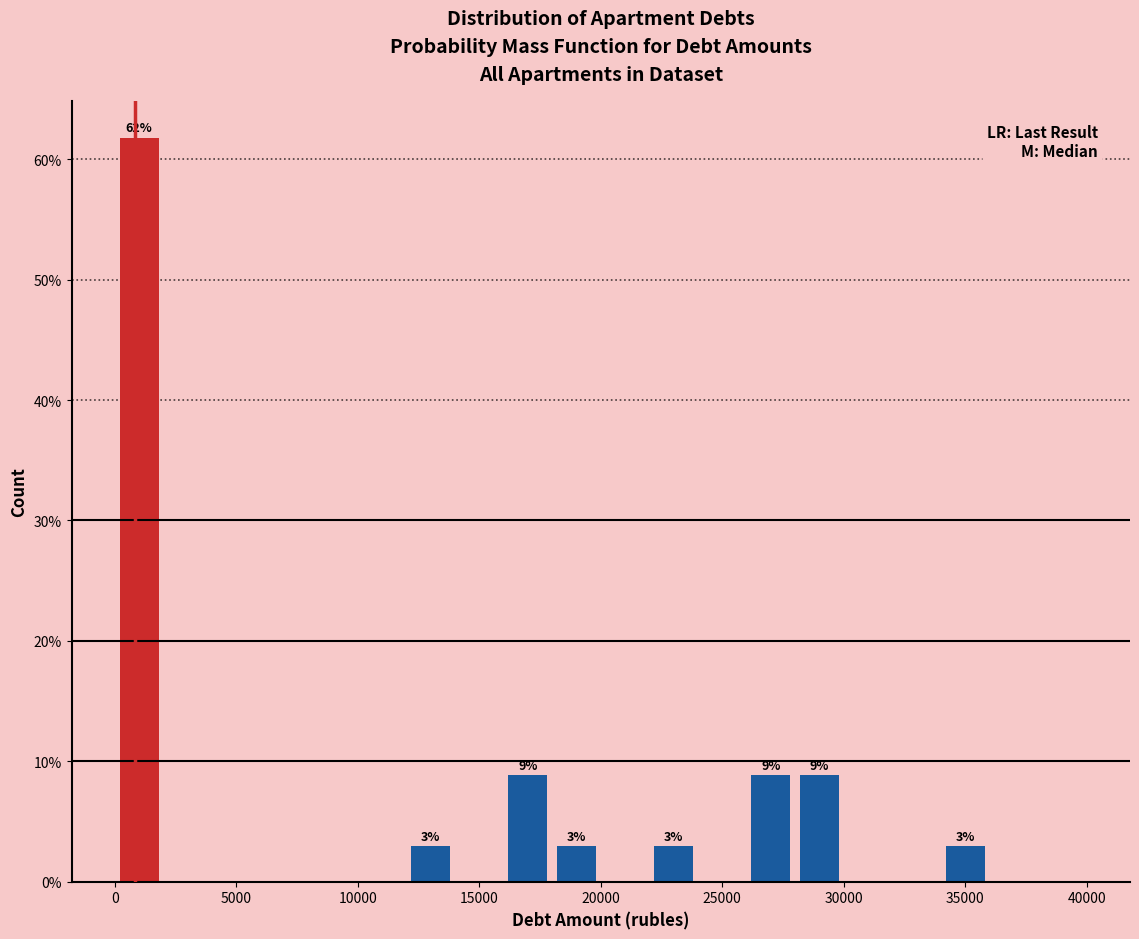

Over which range of the x-axis is the bar tallest?

0 to 2000